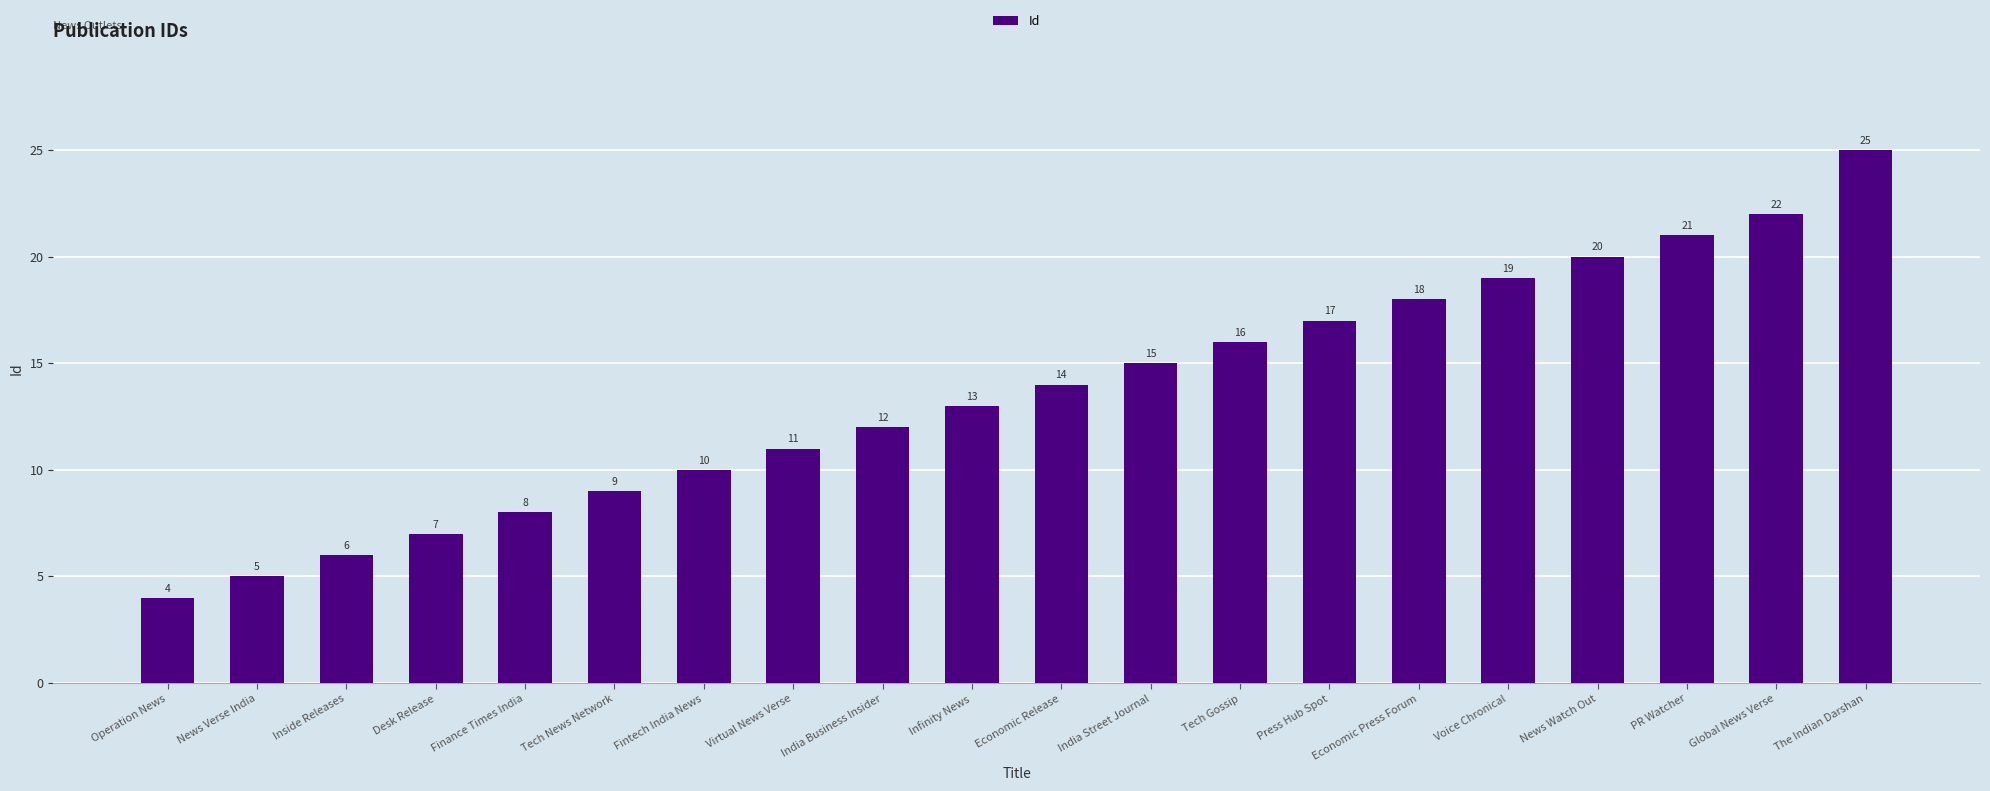

List the labels in order of value, largest first.

The Indian Darshan, Global News Verse, PR Watcher, News Watch Out, Voice Chronical, Economic Press Forum, Press Hub Spot, Tech Gossip, India Street Journal, Economic Release, Infinity News, India Business Insider, Virtual News Verse, Fintech India News, Tech News Network, Finance Times India, Desk Release, Inside Releases, News Verse India, Operation News